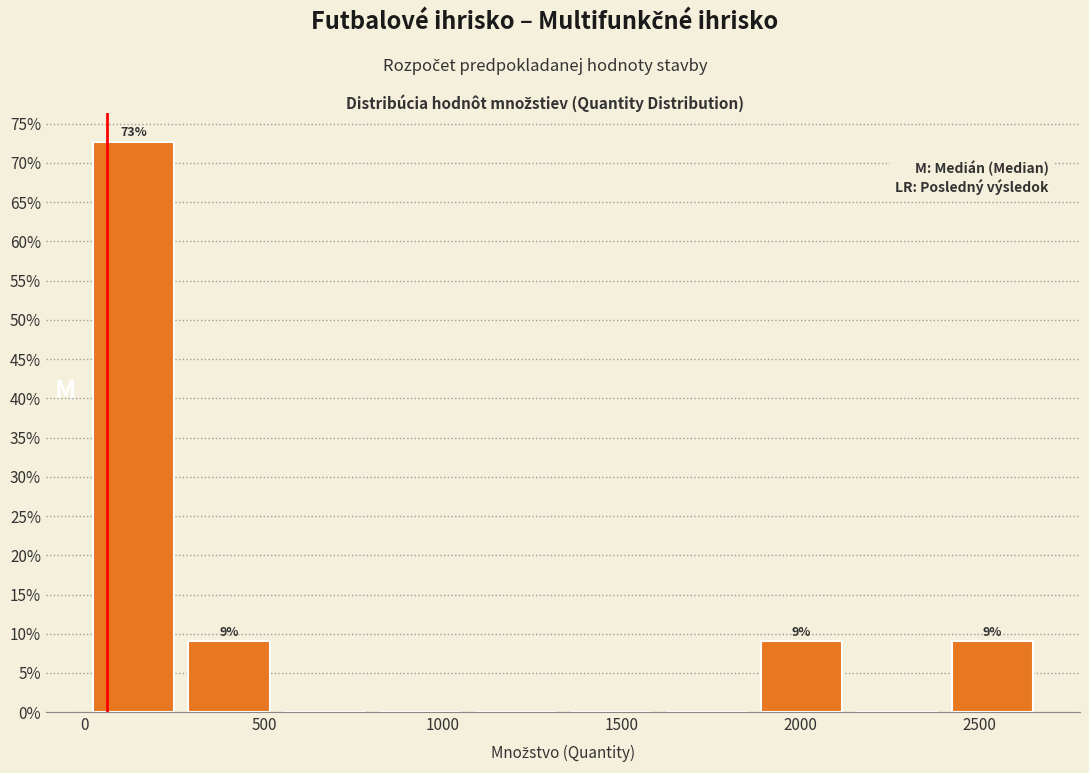

Over which range of the x-axis is the bar tallest?

0 to 250